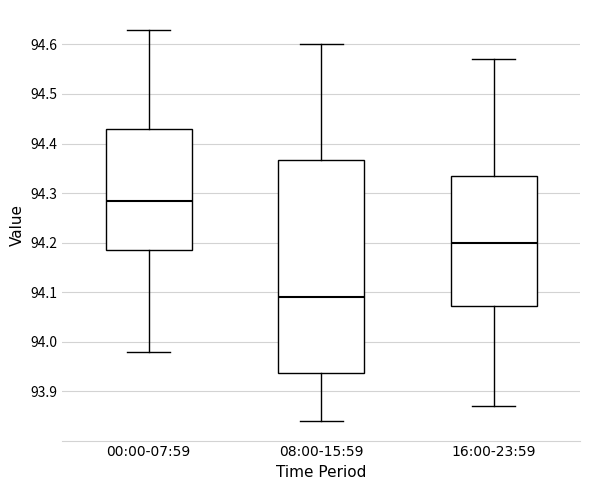

Reading left to right, transcribe this box plot: for each box, give where its median line is, the range the box spans, and where its two whiskers end, as read against the y-axis. The values are not printed on the chart, so give them approximately, as read against the axis.

00:00-07:59: median 94.29, box 94.19 to 94.43, whiskers 93.98 to 94.63
08:00-15:59: median 94.09, box 93.94 to 94.37, whiskers 93.84 to 94.60
16:00-23:59: median 94.20, box 94.07 to 94.34, whiskers 93.87 to 94.57